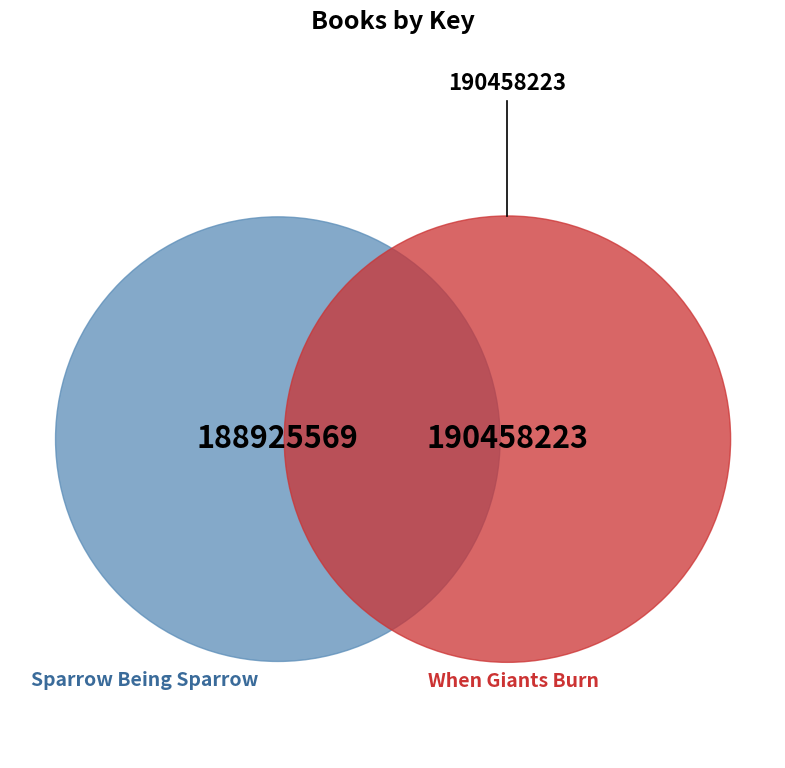

What is the change in value from Sparrow Being Sparrow to When Giants Burn?

+1532654